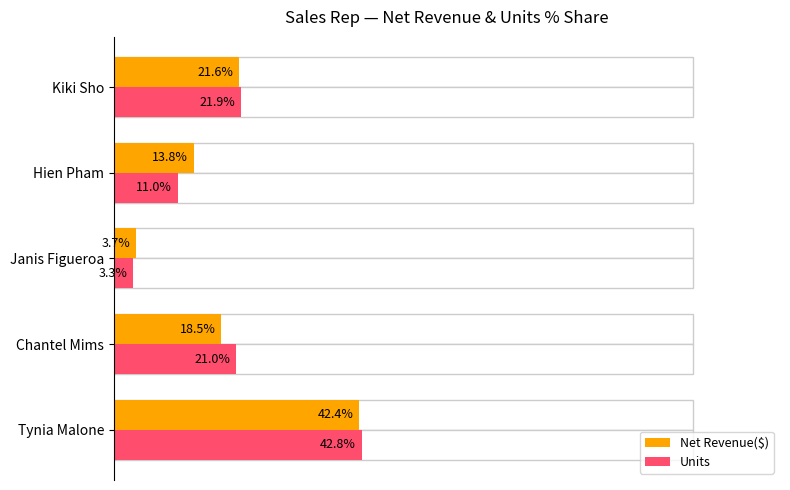

What is the lowest value of the Net Revenue($) series?

3.7